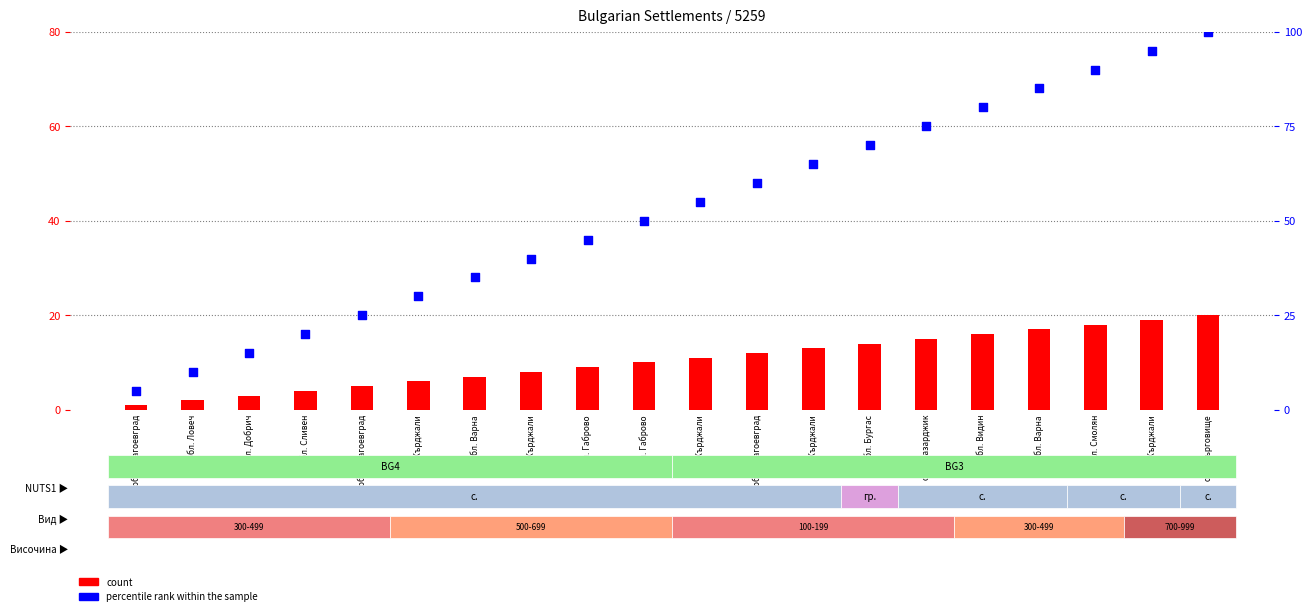

Which series has the widest spread of Y values?

percentile rank within the sample